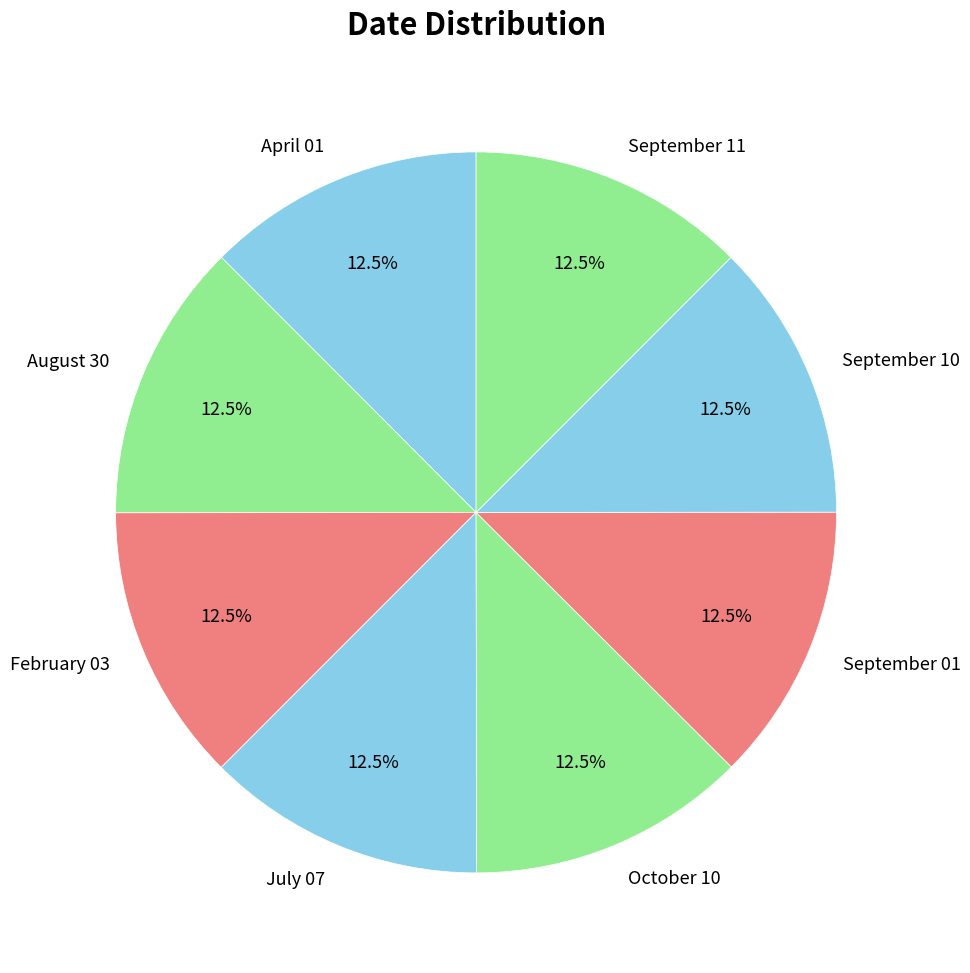

Is February 03 the majority of the pie?

No